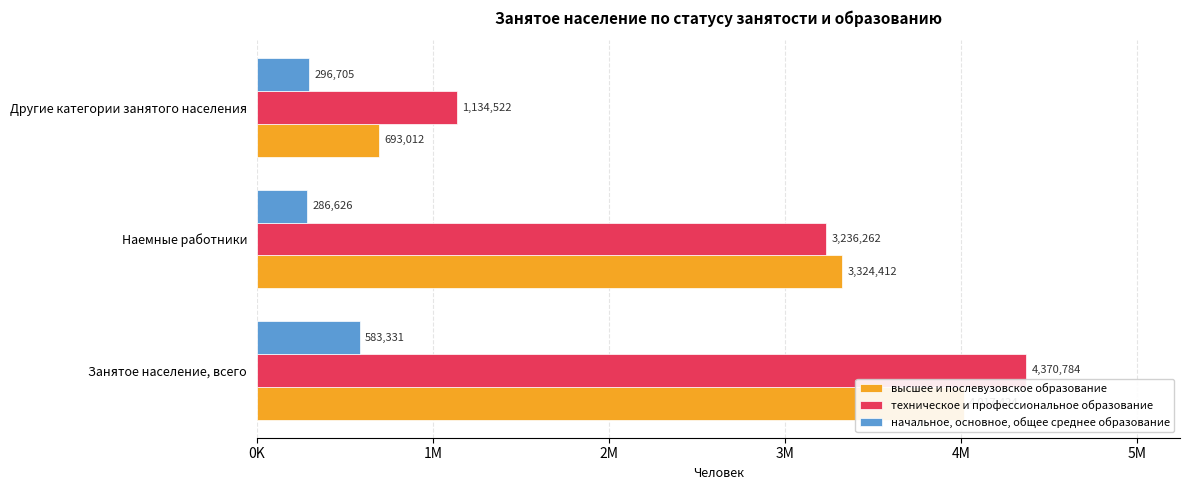

Between Занятое население, всего and Другие категории занятого населения, which series saw the biggest shift?

высшее и послевузовское образование